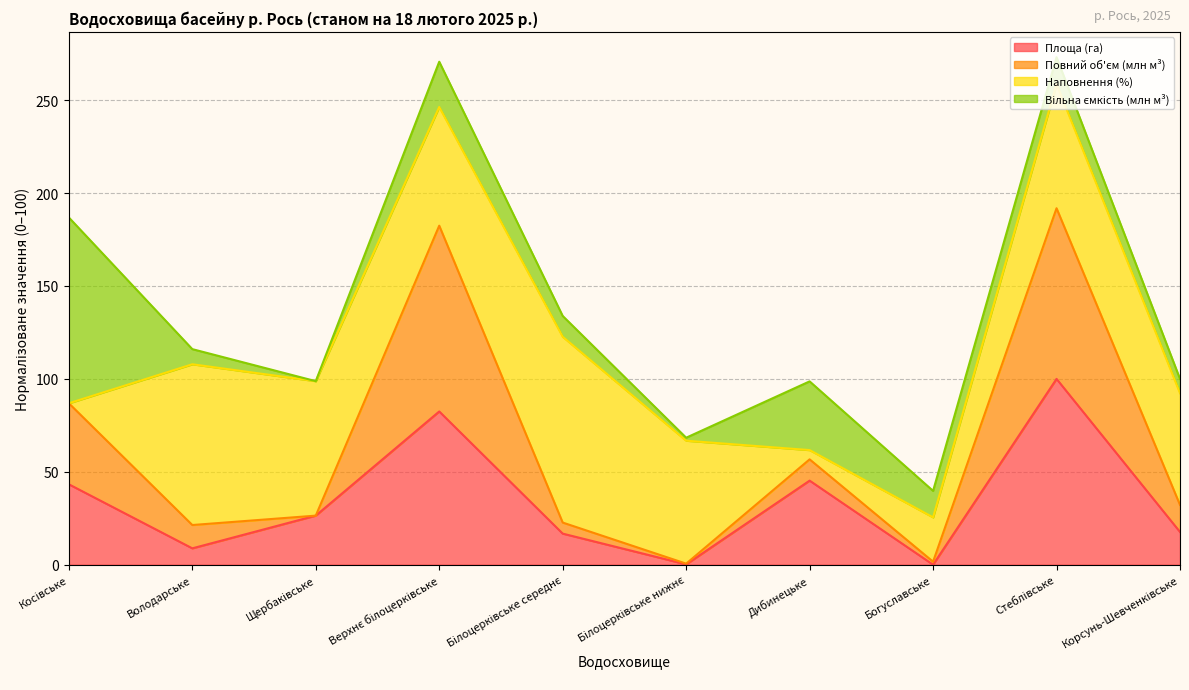

Where is Площа (га) nearest to the value 50?

Дибинецьке